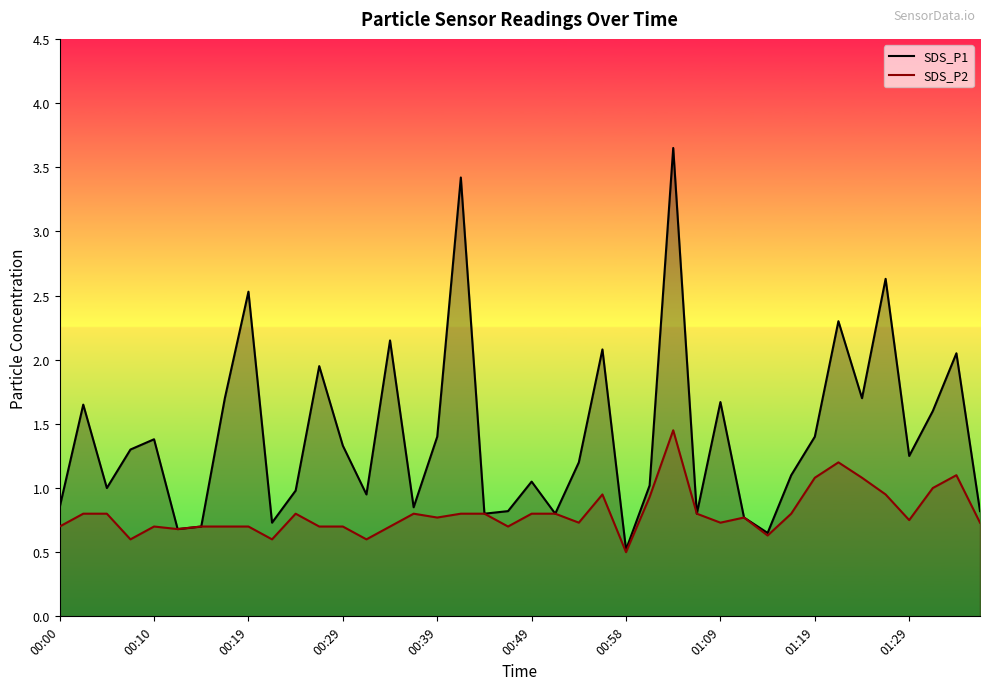

At which label is SDS_P2 closest to 0?

00:58